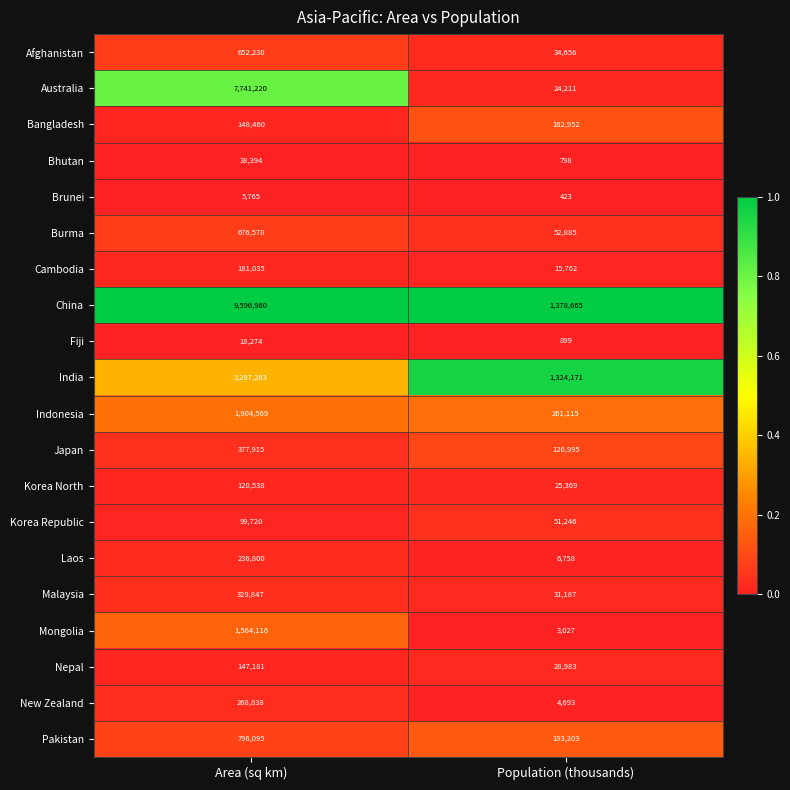

What is the sum of the Cambodia values at Area (sq km) and Population (thousands)?

196797